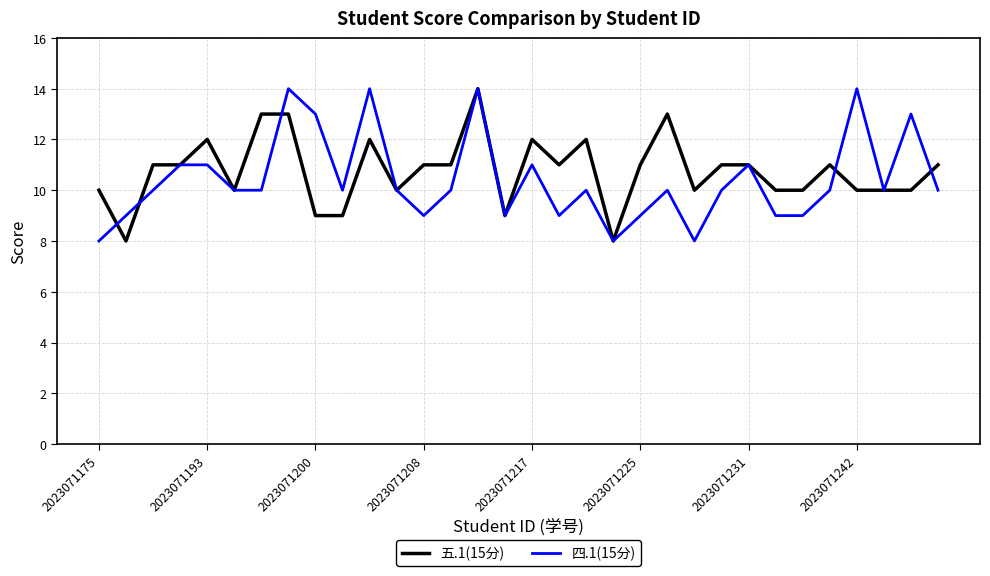

What is the greatest value displayed?

14